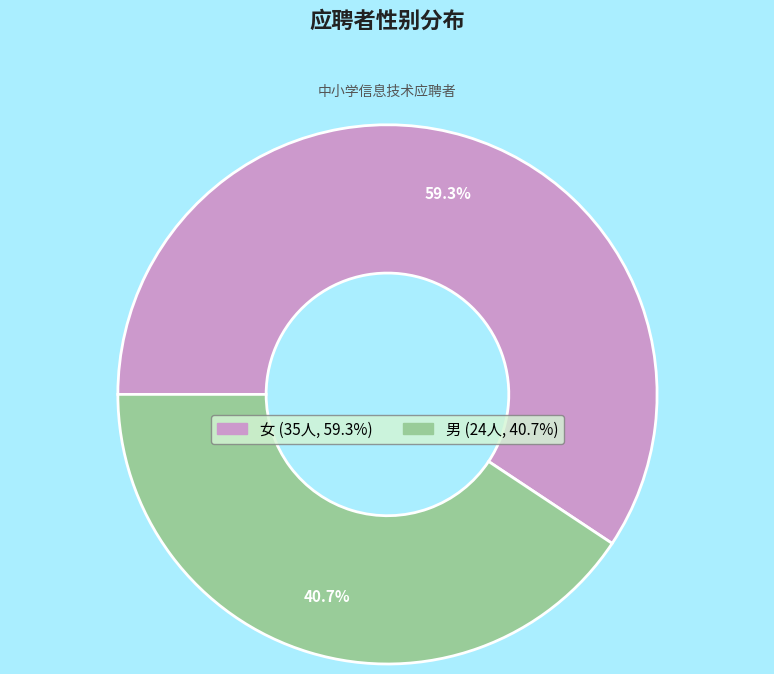

To the nearest percent, what is the average slice percentage?

50%